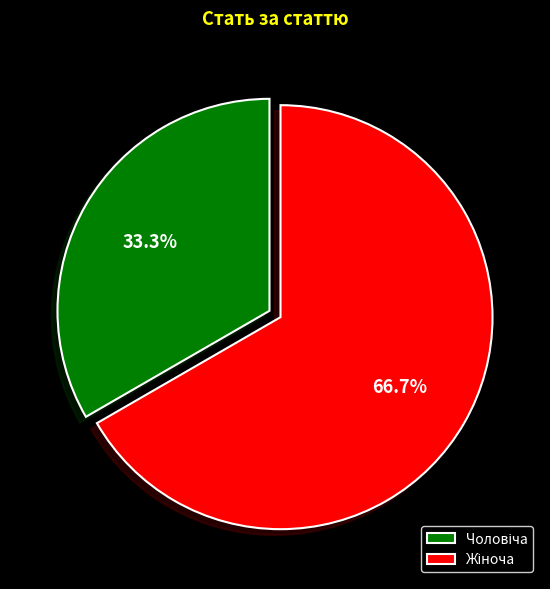

Is there any slice that represents more than half of the pie?

Yes